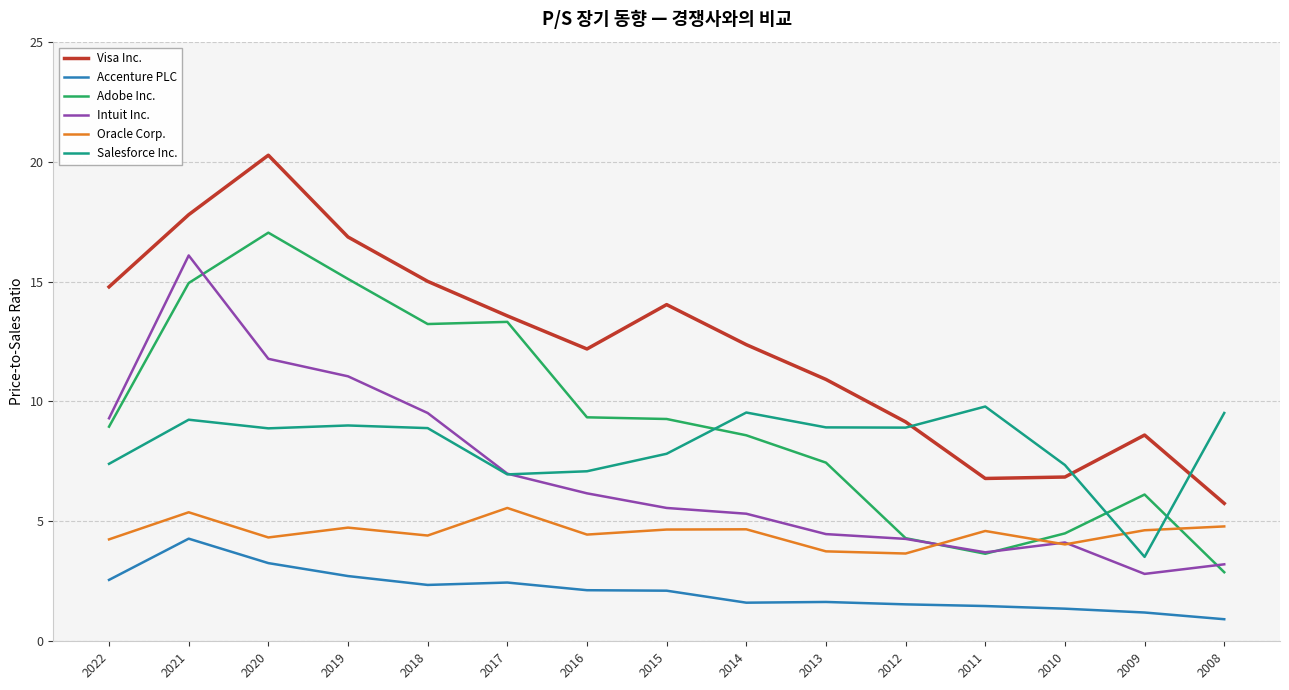

Which series has the largest total across all categories?

Visa Inc.